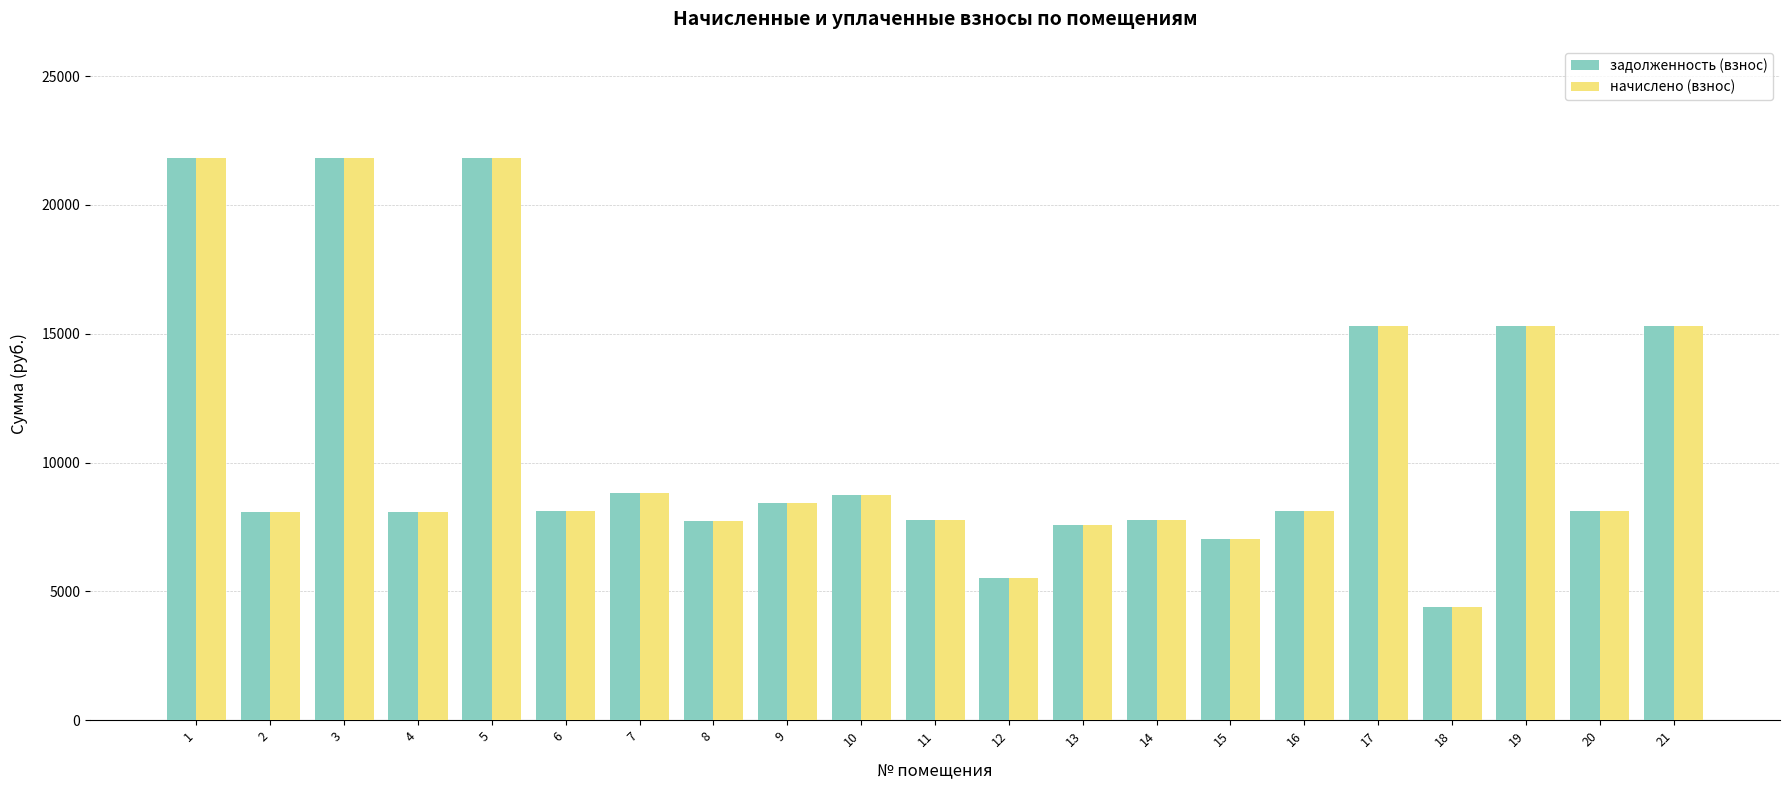

What is the value of the начислено (взнос) bar at the 3rd from the left?

21811.2